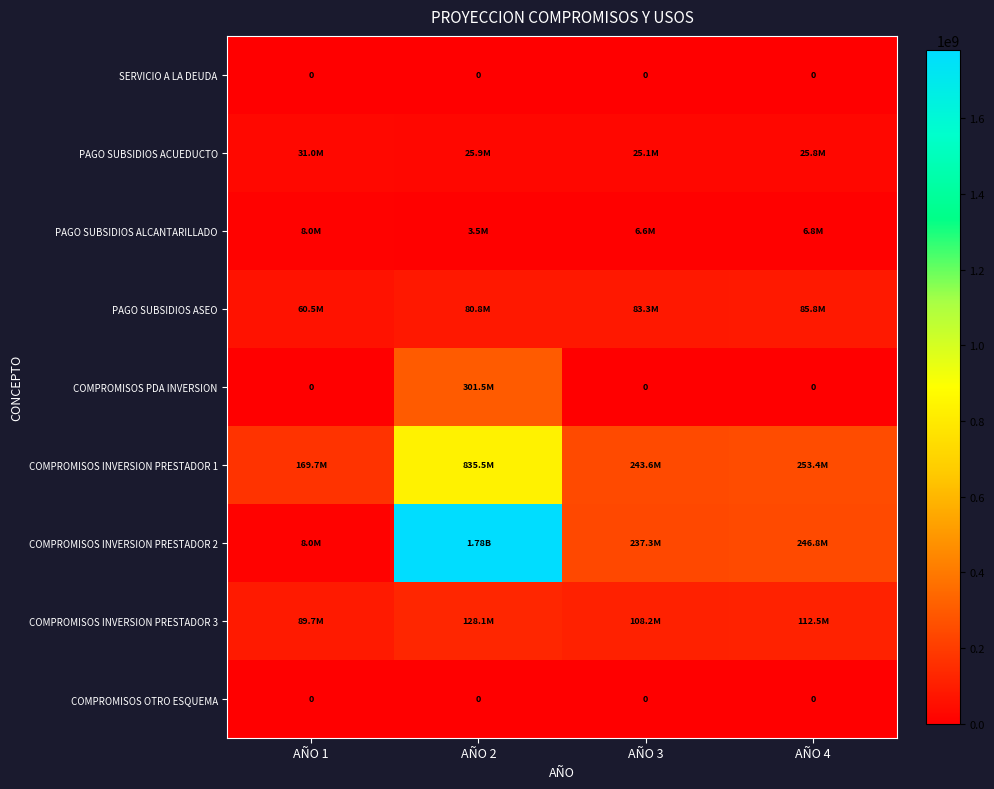

What is the sum of the PAGO SUBSIDIOS ACUEDUCTO values at AÑO 4 and AÑO 3?

50860444